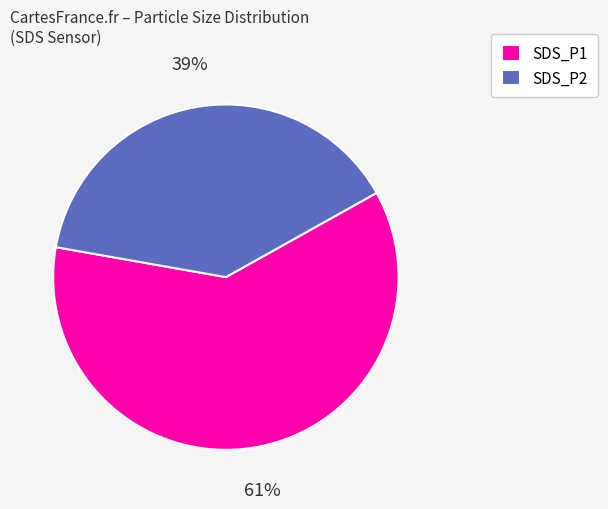

True or false: SDS_P1 accounts for 61% of the total.

True